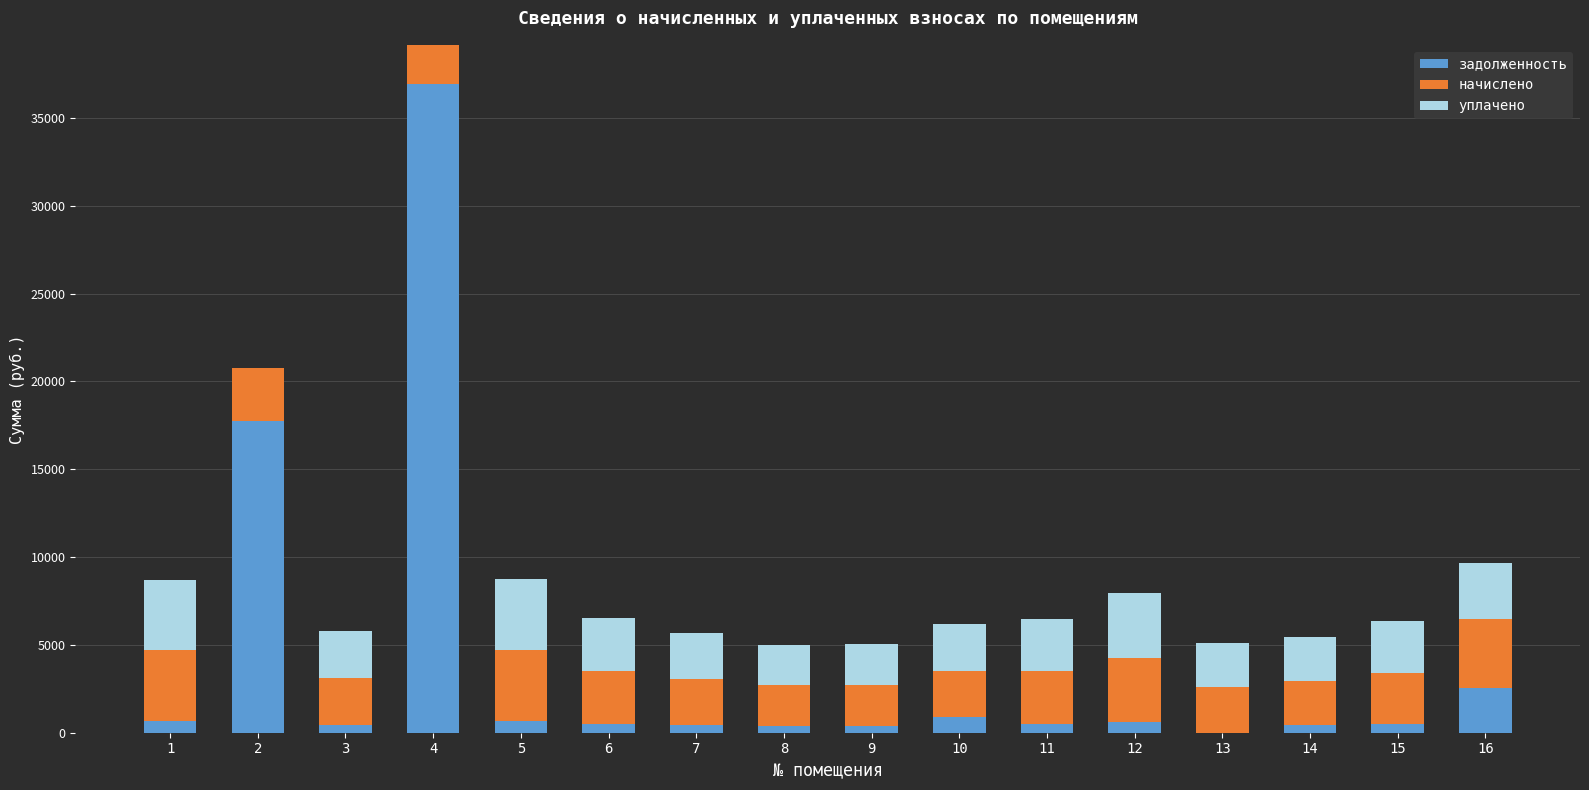

At which category is the sum across all series the highest?

4